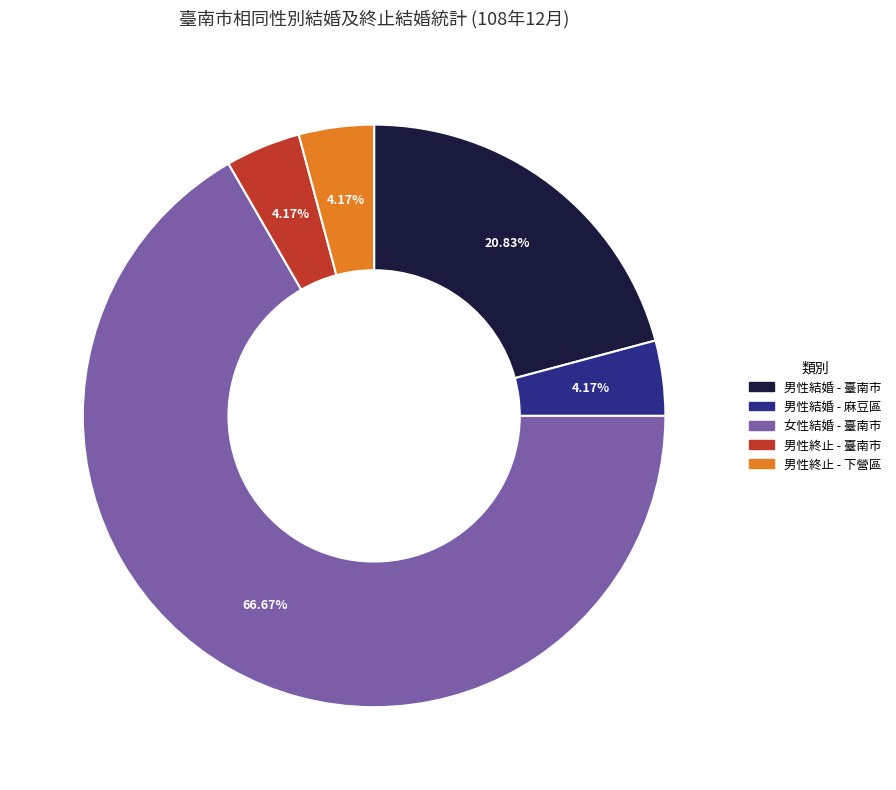

Is there any slice that represents more than half of the pie?

Yes